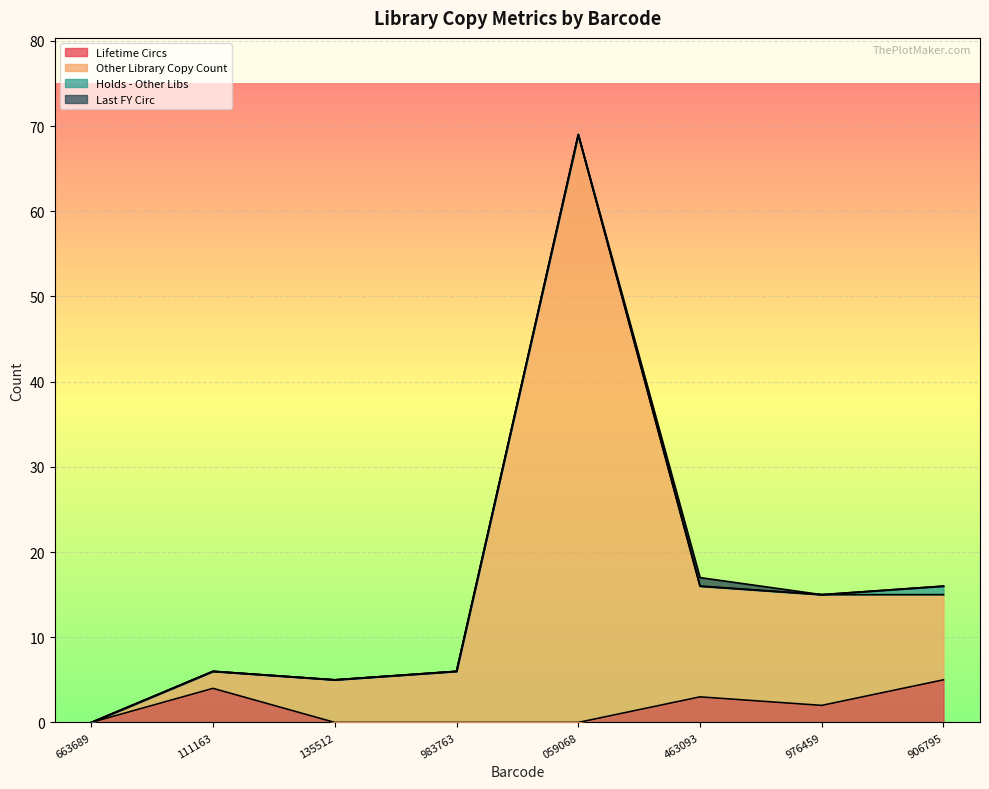

What is the total value across all series at 976459?

15